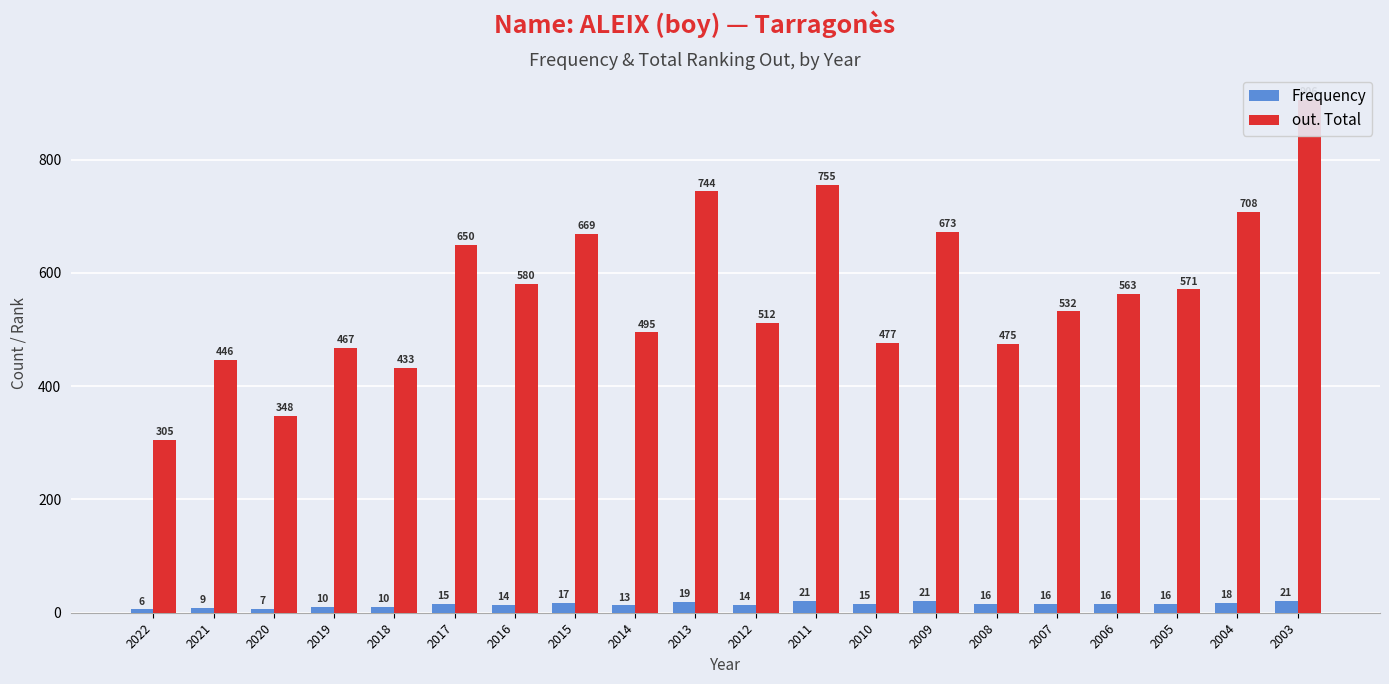

True or false: out. Total has a value of 1077 at 2004.

False